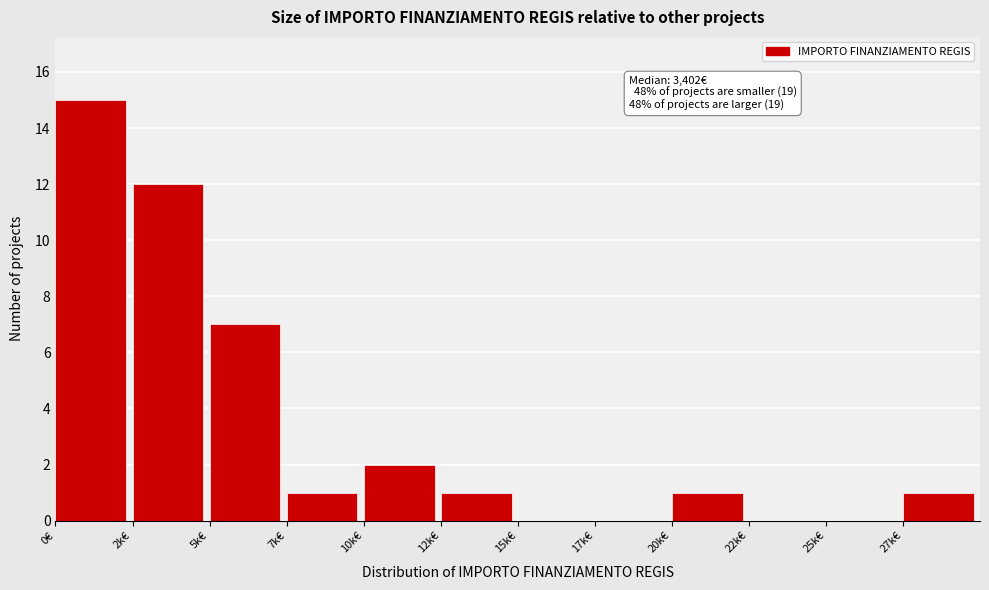

Reading left to right, what are all the values shown in this chart?

0€=15	2k€=12	5k€=7	7k€=1	10k€=2	12k€=1	15k€=0	17k€=0	20k€=1	22k€=0	25k€=0	27k€=1